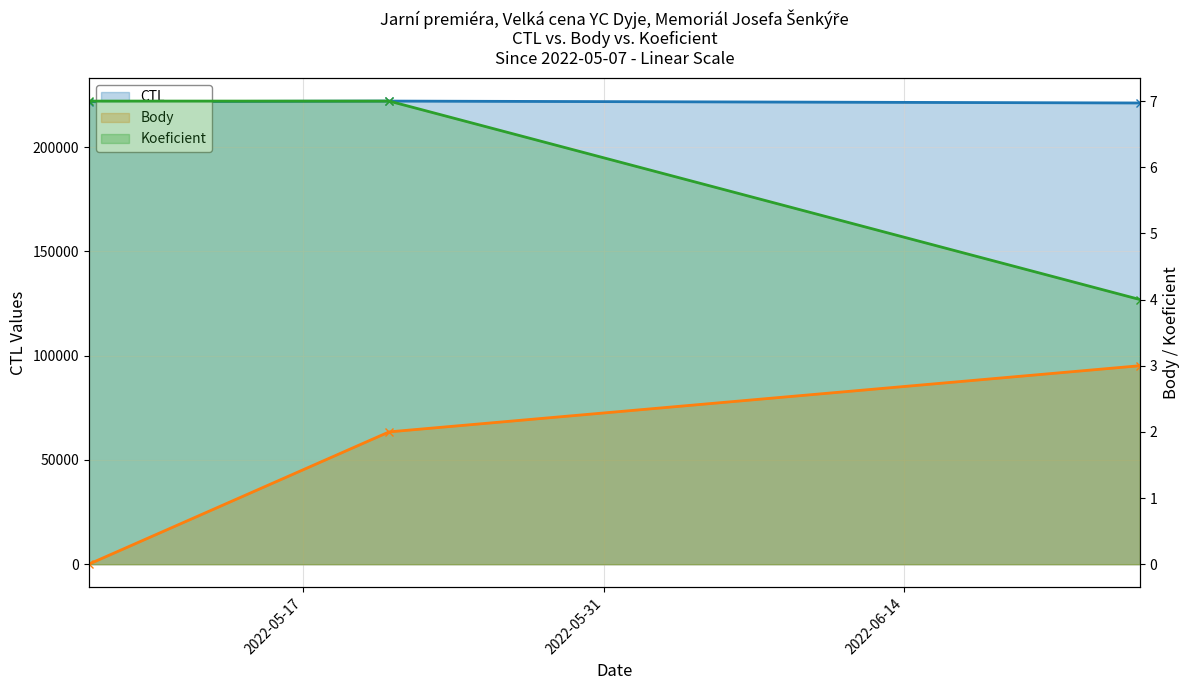

Rank the series at 2022-05-21 from lowest to highest value.

Body, Koeficient, CTL